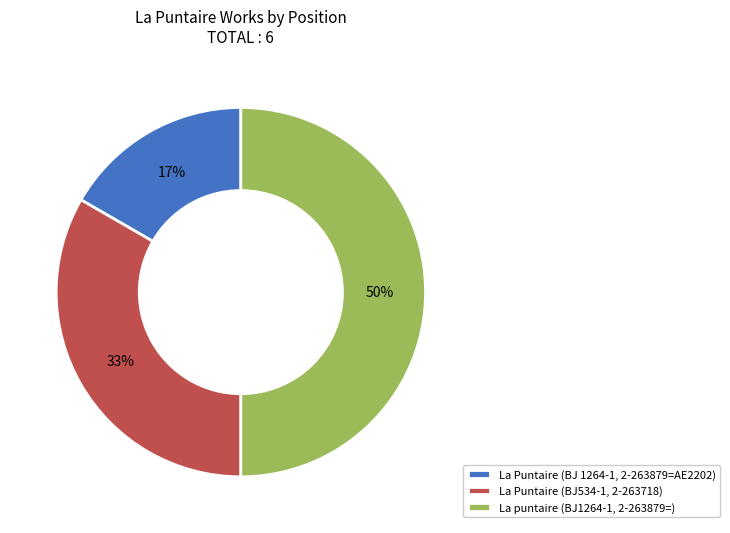

To the nearest percent, what is the average slice percentage?

33%